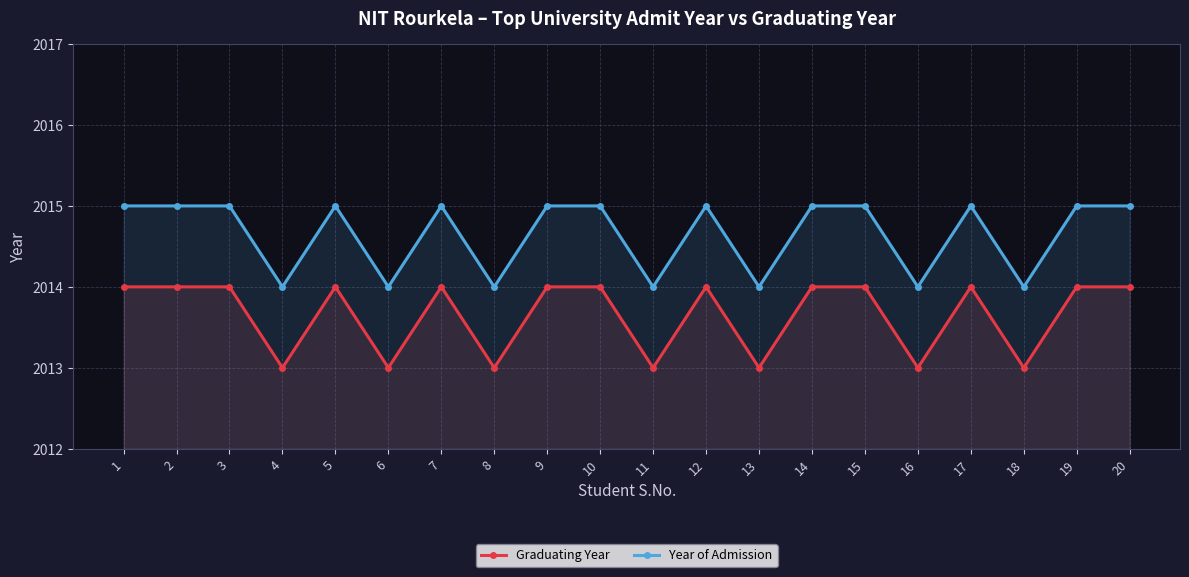

Rank the categories by Graduating Year value from lowest to highest.

4, 6, 8, 11, 13, 16, 18, 1, 2, 3, 5, 7, 9, 10, 12, 14, 15, 17, 19, 20